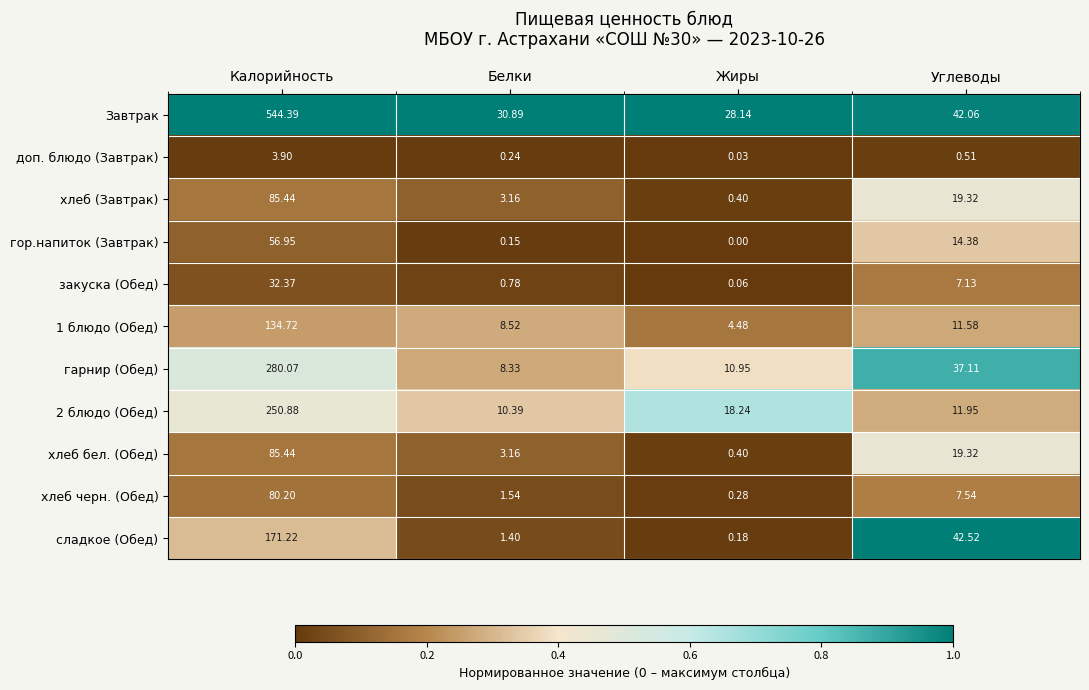

At which category is the sum across all series the highest?

Калорийность